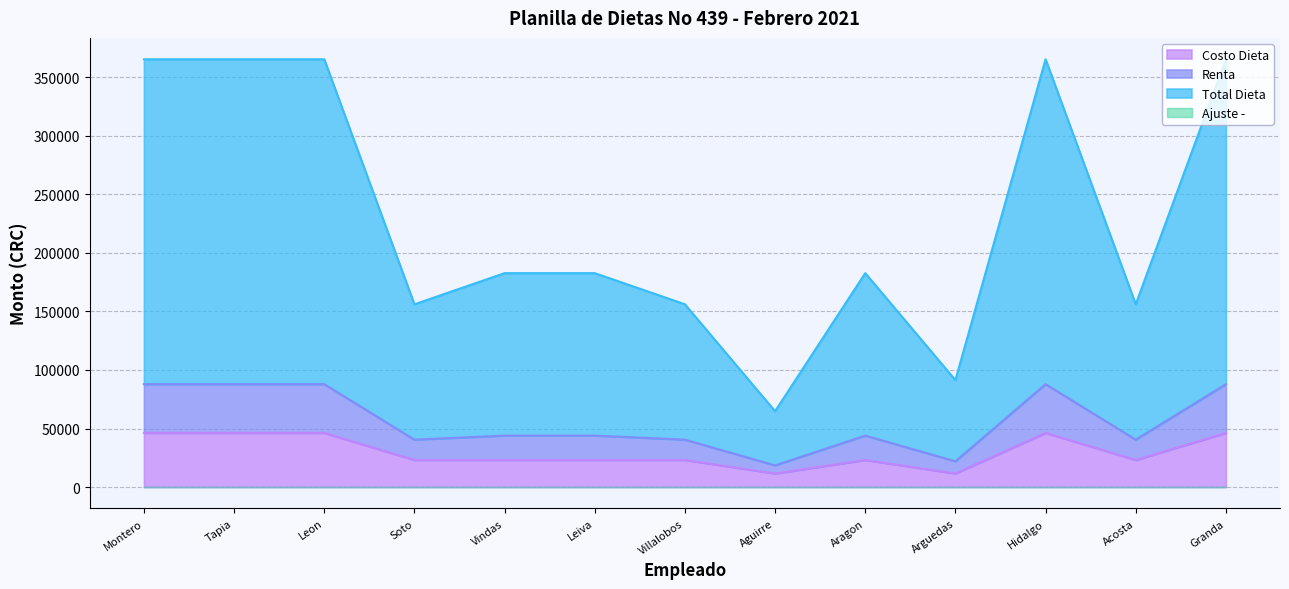

What value does the Costo Dieta series have at Montero?

46256.9